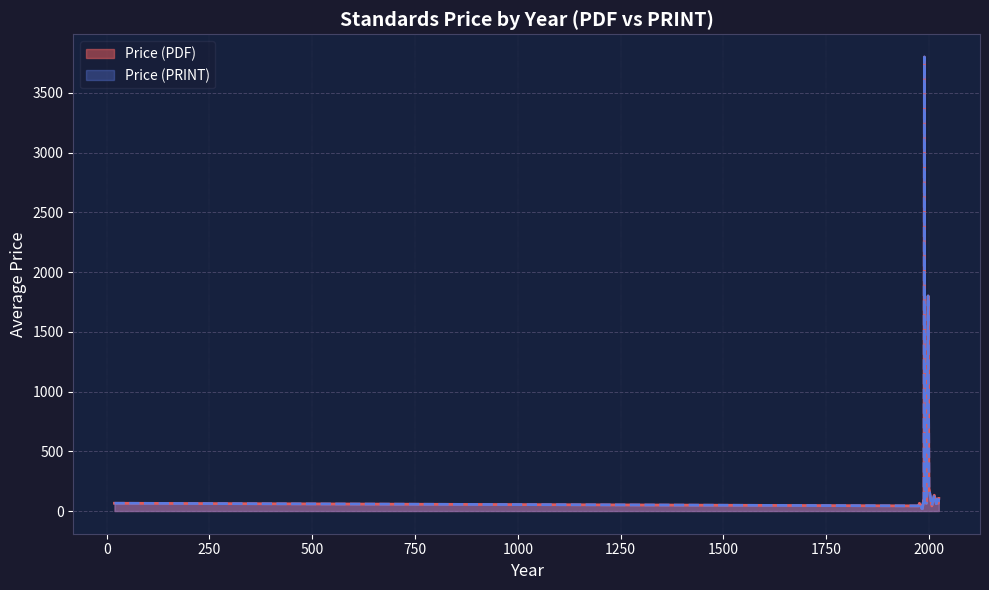

What is the label of the 28th point from the right?

19